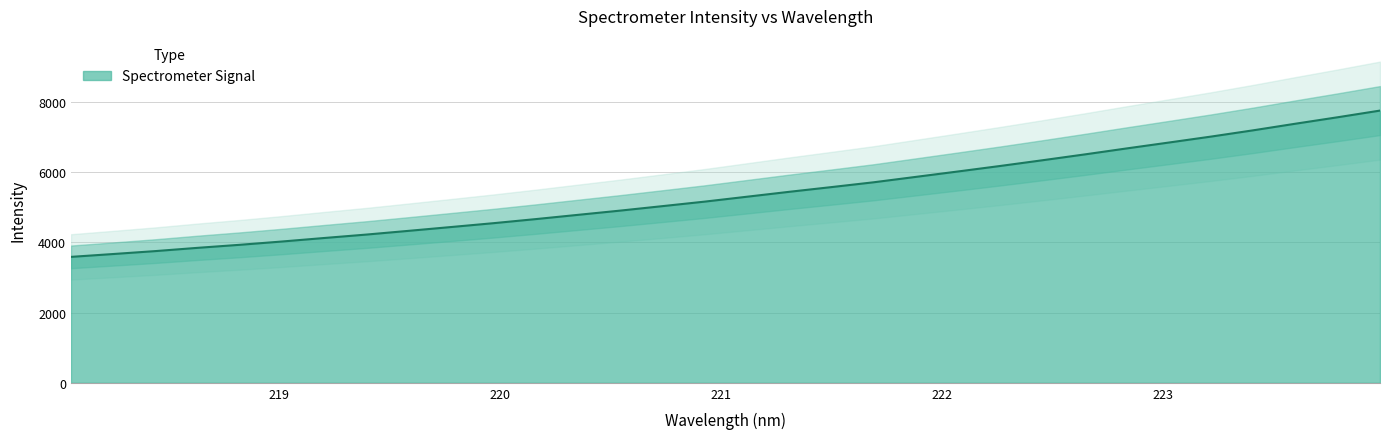

Which has a higher value, 223.2172 or 218.442?

223.2172